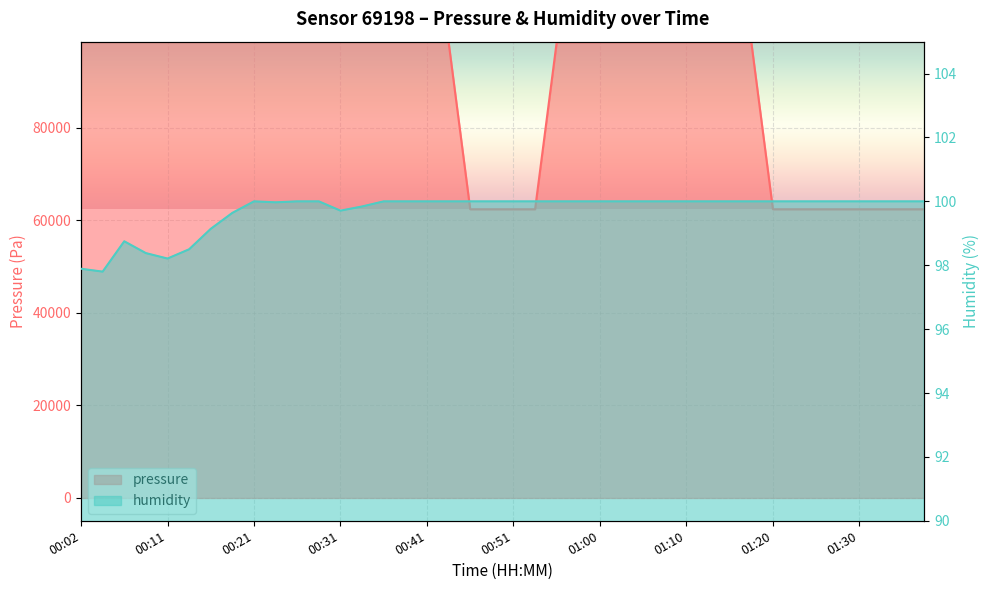

What is the label of the 22nd point from the right?

00:46